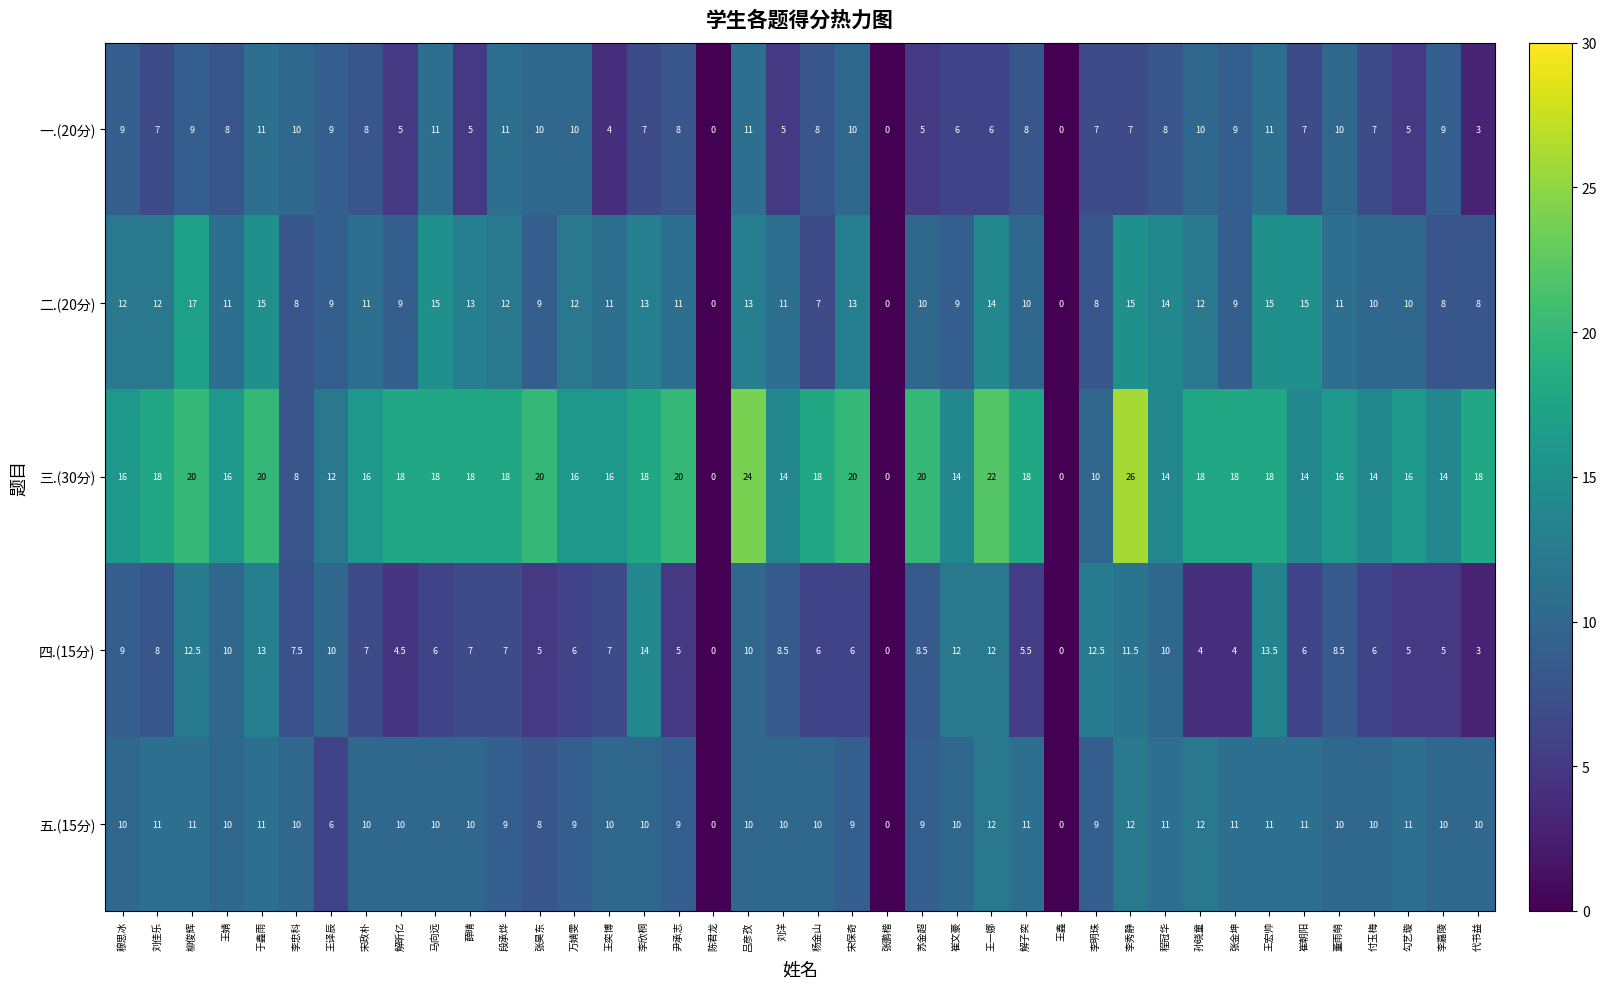

What is the maximum value shown in the chart?

26.0